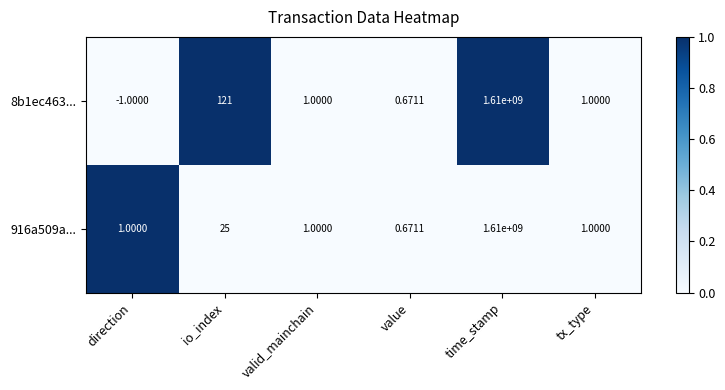

Rank the series by their average value, from lowest to highest.

916a509a..., 8b1ec463...